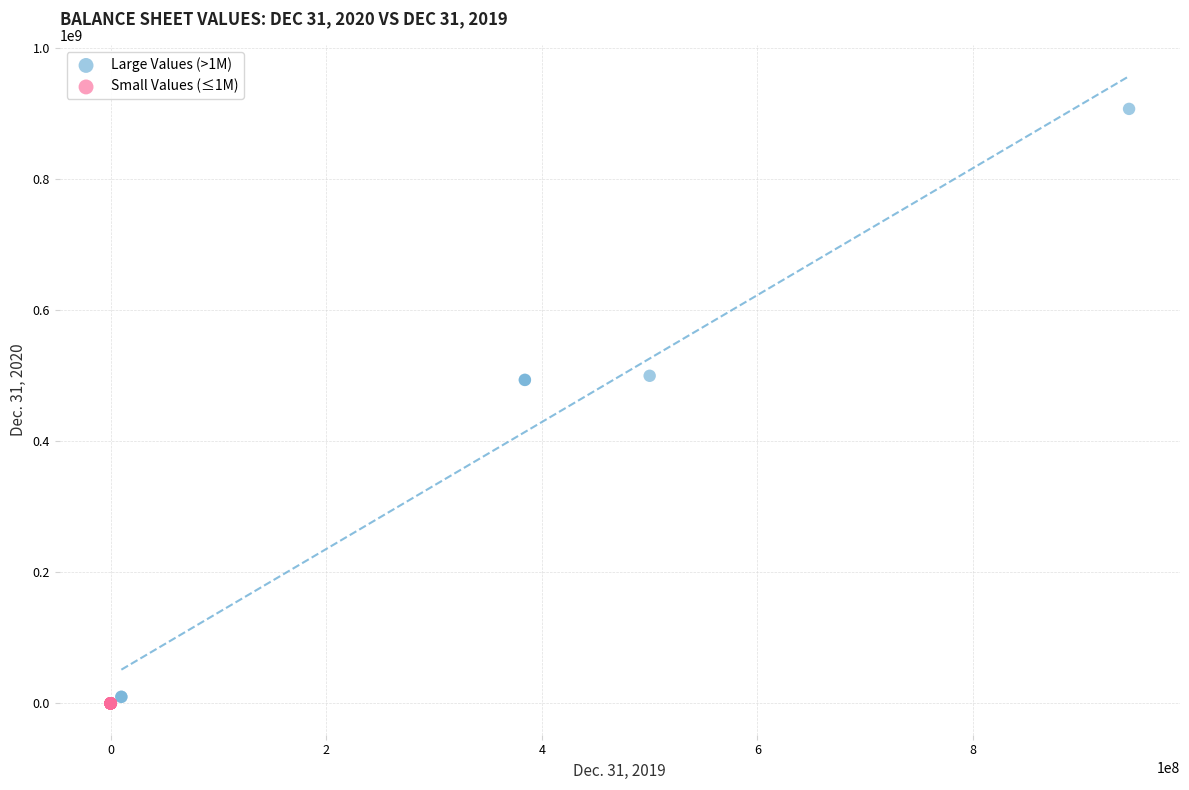

Which series contains the highest Y value?

Large Values (>1M)